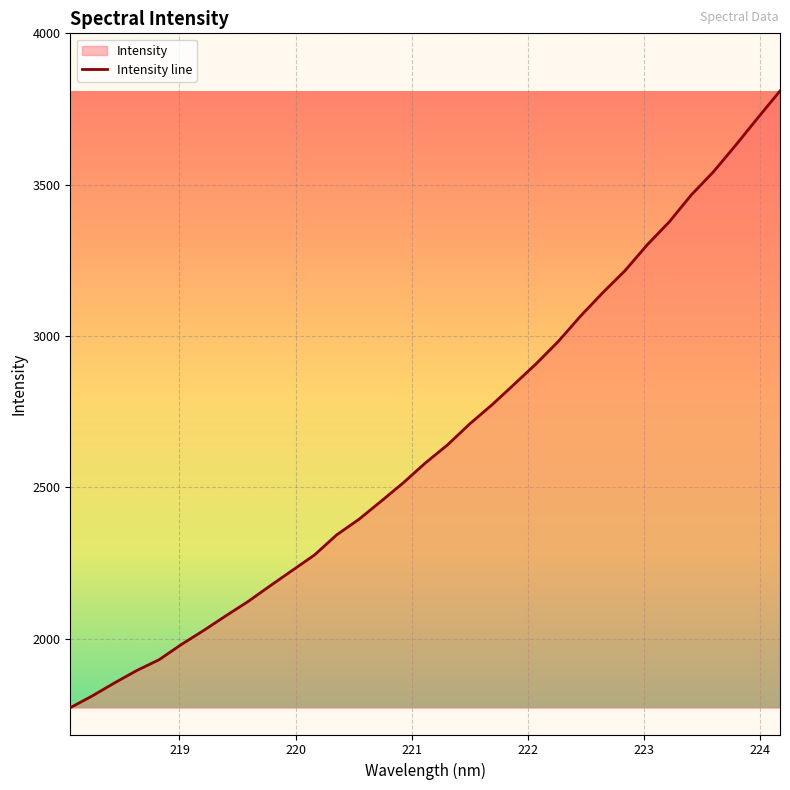

What is the maximum value shown in the chart?

3809.9